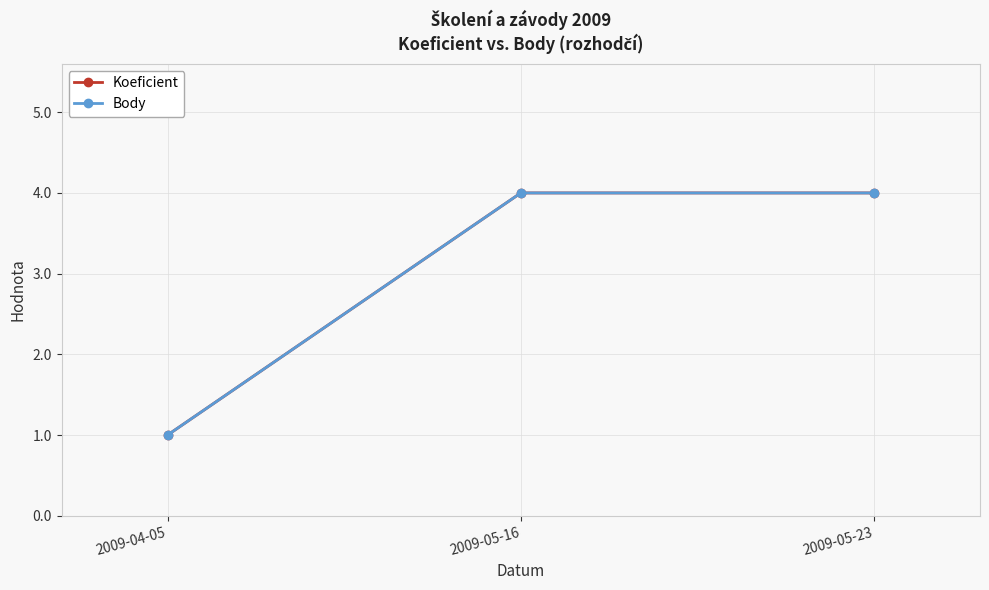

What is the total value across all series at 2009-05-16?

8